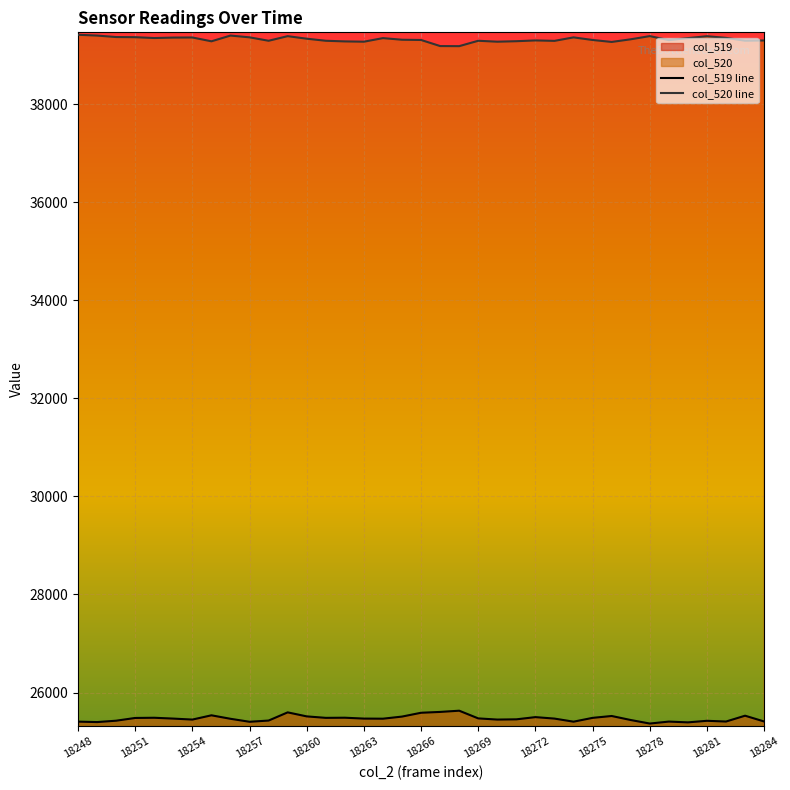

Rank the series by their maximum value, from lowest to highest.

col_519 line, col_520 line